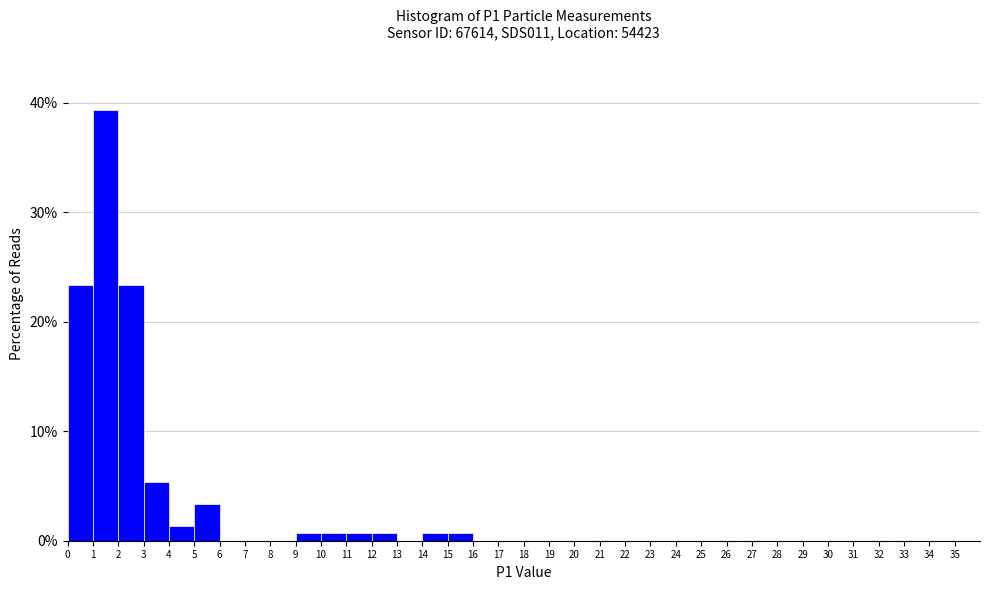

How tall is the bar that spans 1 to 2 on the x-axis? The values are not printed on the chart, so give them approximately, as read against the axis.

39